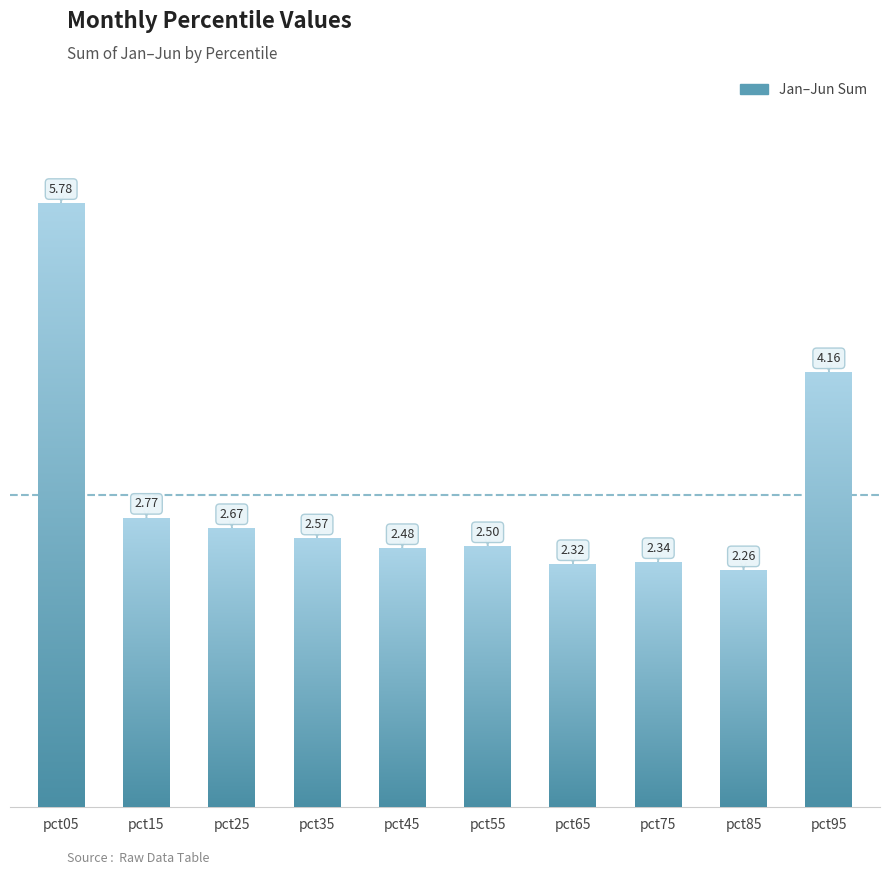

What is the change in value from pct35 to pct85?

-0.3